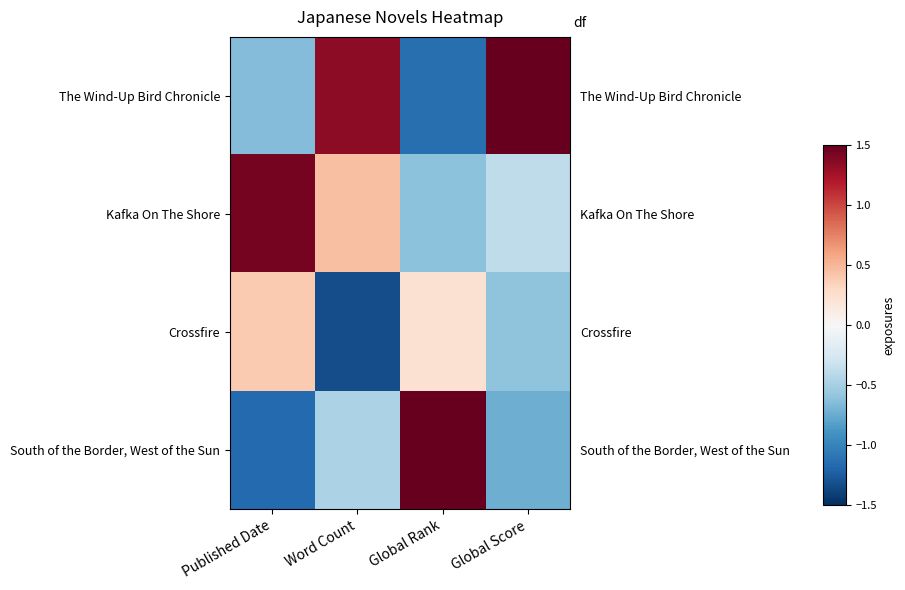

At Published Date, list the series in order from smallest to largest.

South of the Border, West of the Sun, The Wind-Up Bird Chronicle, Crossfire, Kafka On The Shore